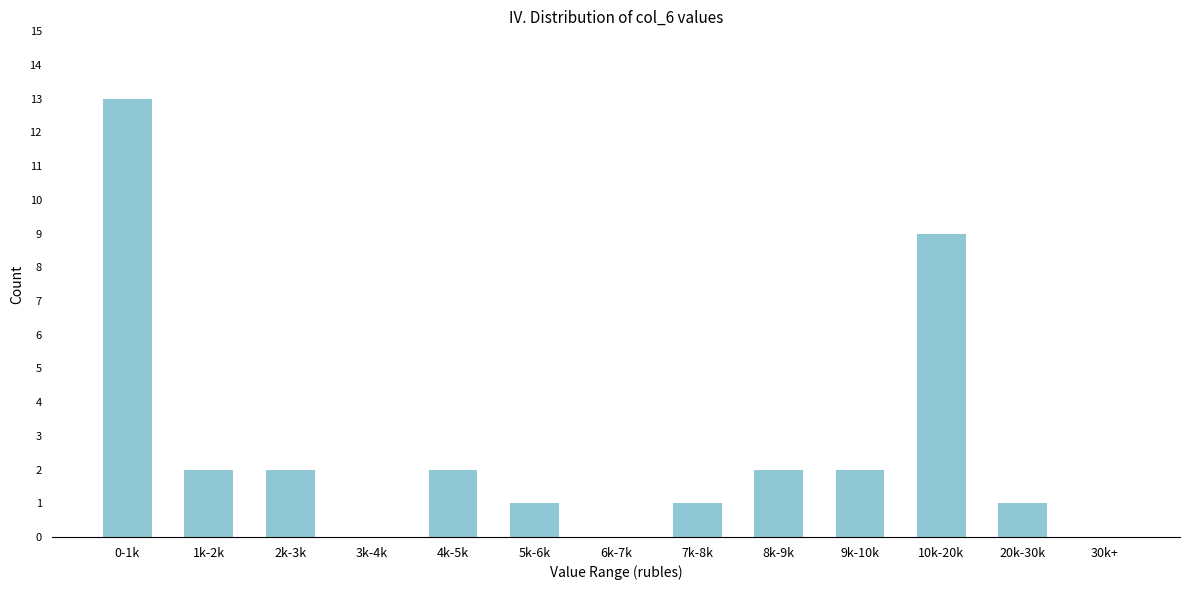

Reading left to right, what are all the values shown in this chart?

0-1k=13	1k-2k=2	2k-3k=2	3k-4k=0	4k-5k=2	5k-6k=1	6k-7k=0	7k-8k=1	8k-9k=2	9k-10k=2	10k-20k=9	20k-30k=1	30k+=0